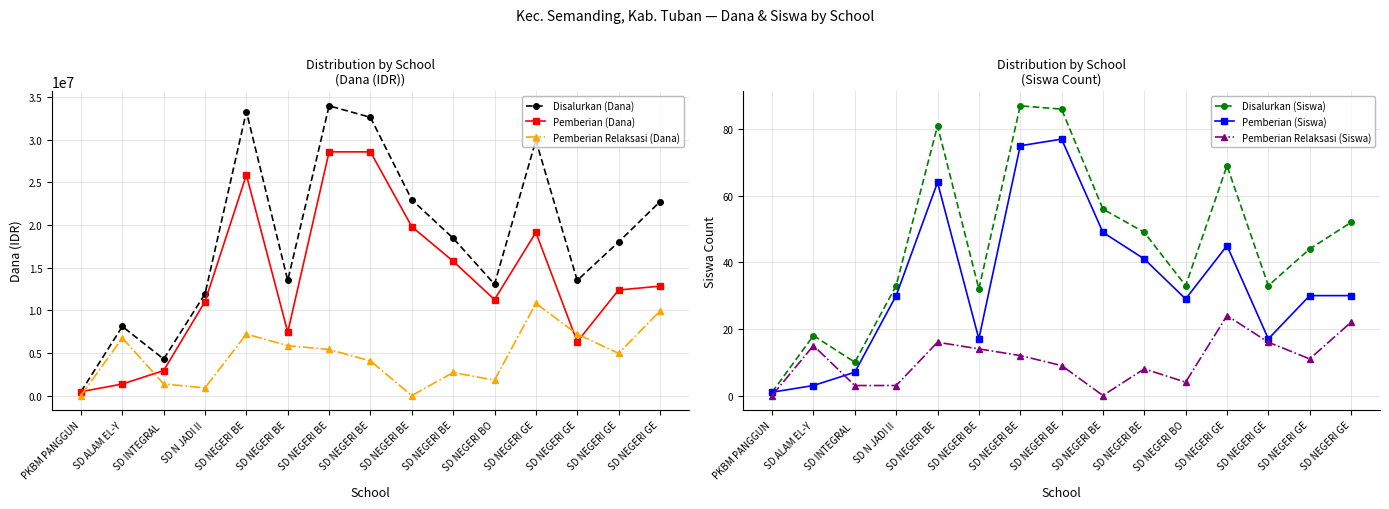

How many interior local peaks does the Pemberian (Siswa) series have?

3